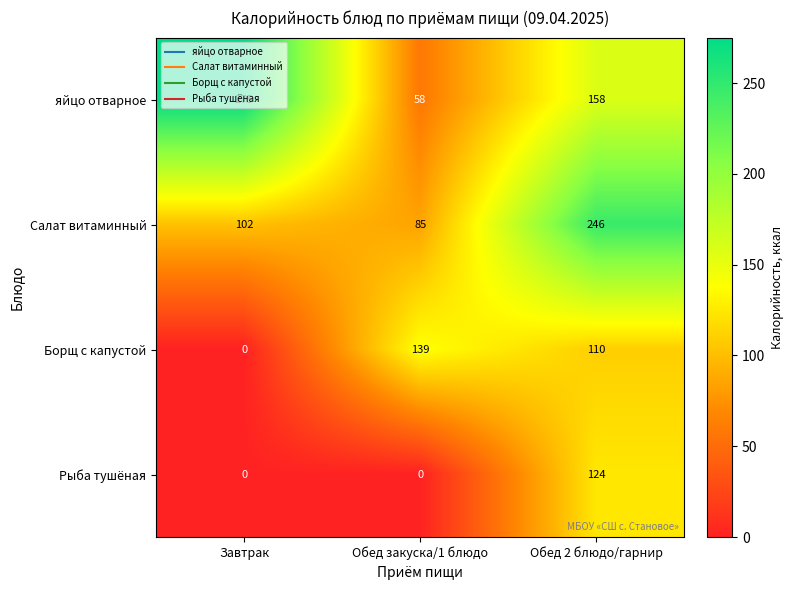

The value of яйцо отварное at Обед закуска/1 блюдо is 58. True or false?

True